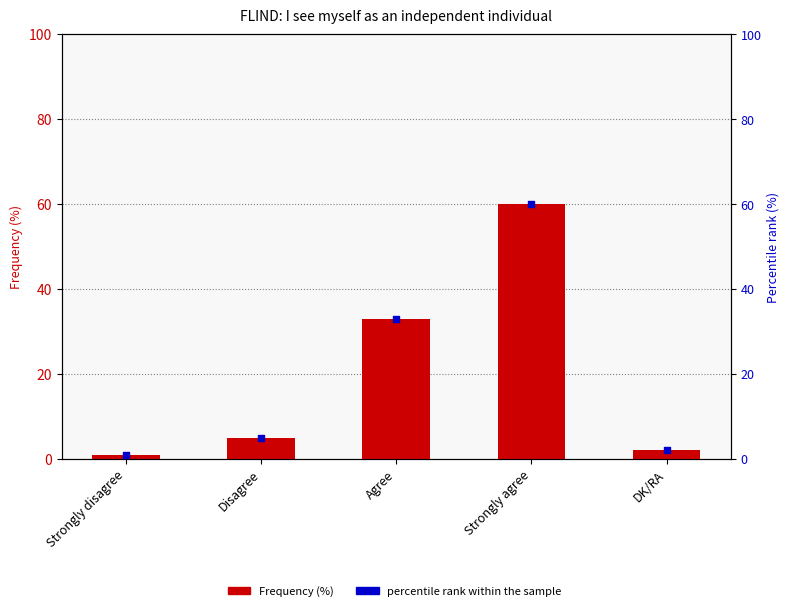

Which series contains the lowest Y value?

Frequency (%)